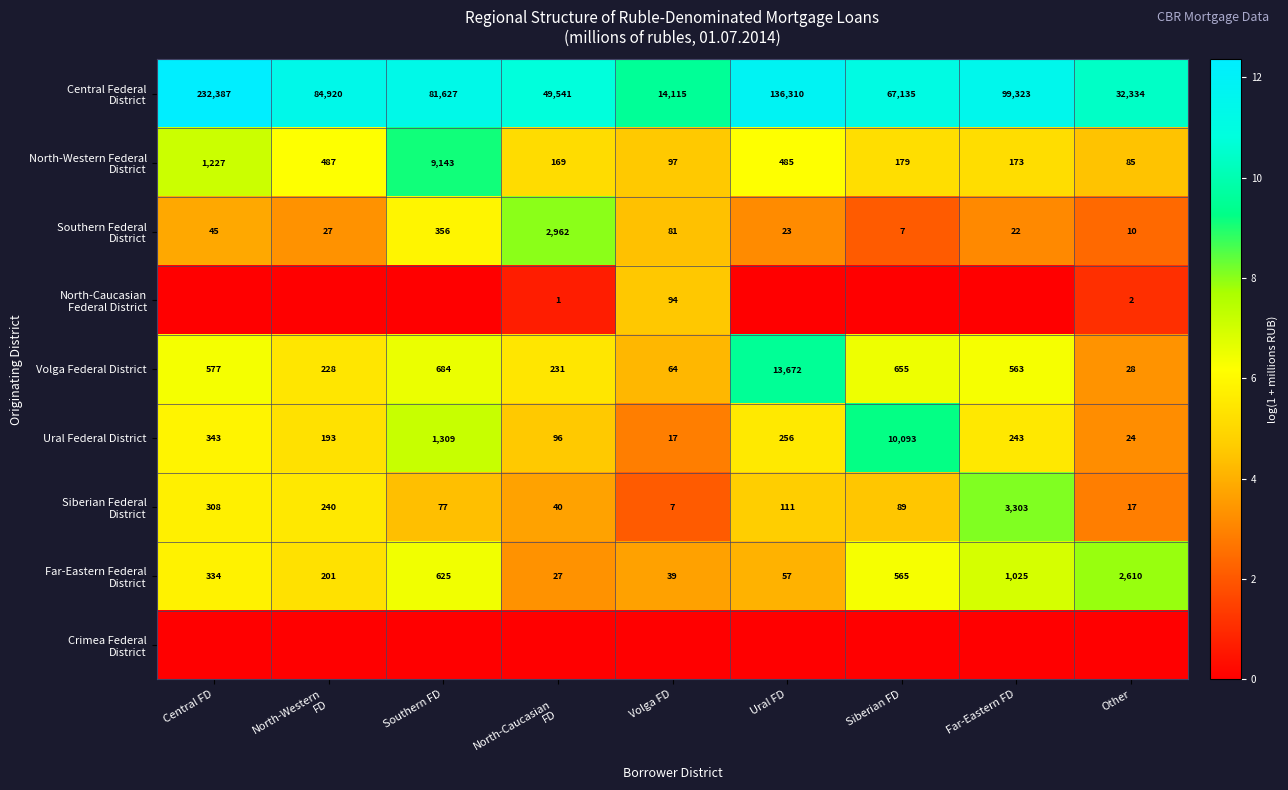

What is the total value across all series at Ural FD?

45.0